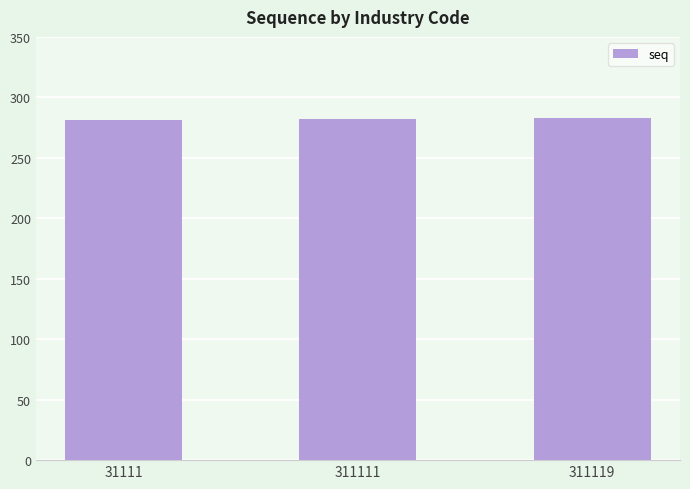

What is the ratio of the value at 311119 to the value at 311111?

1.0